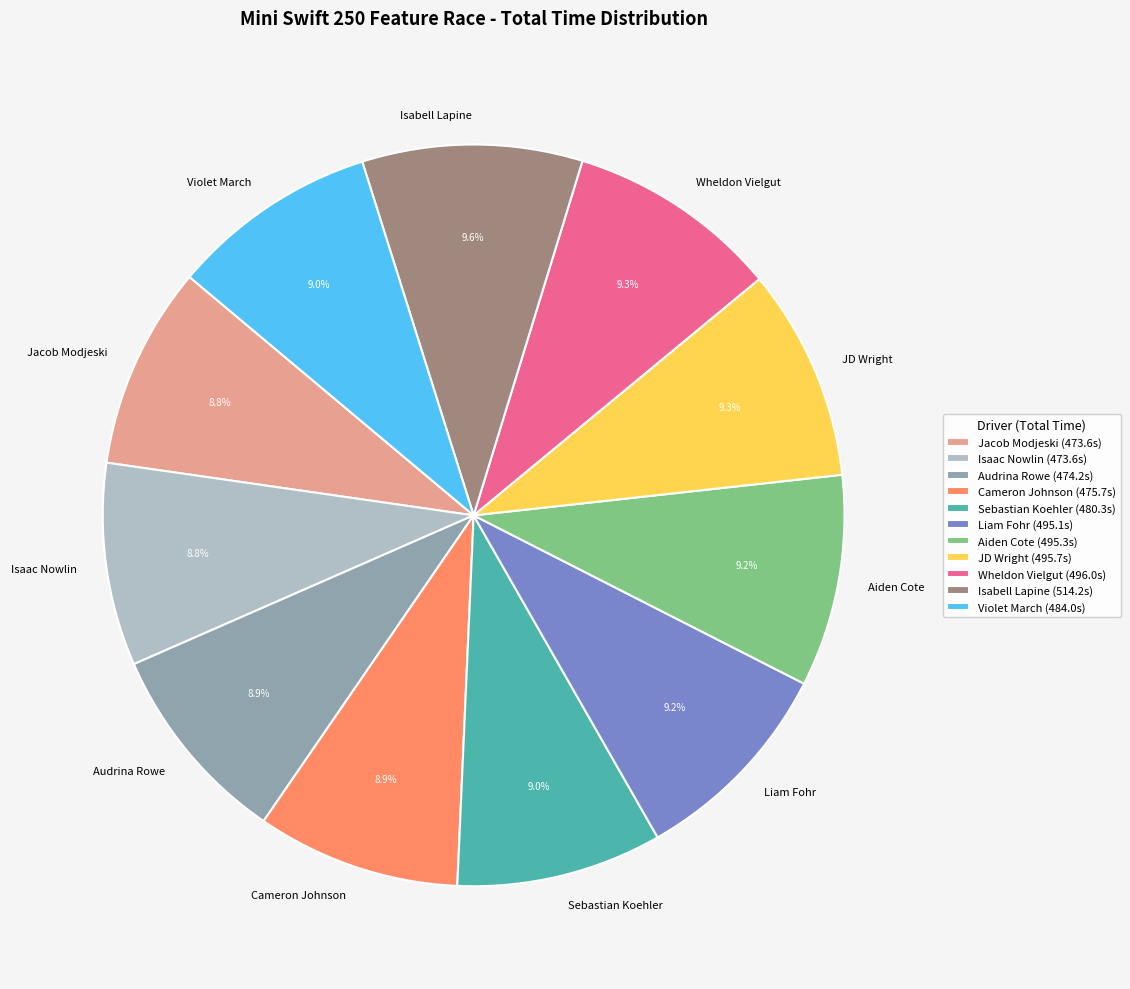

To the nearest percent, what is the average slice percentage?

9%